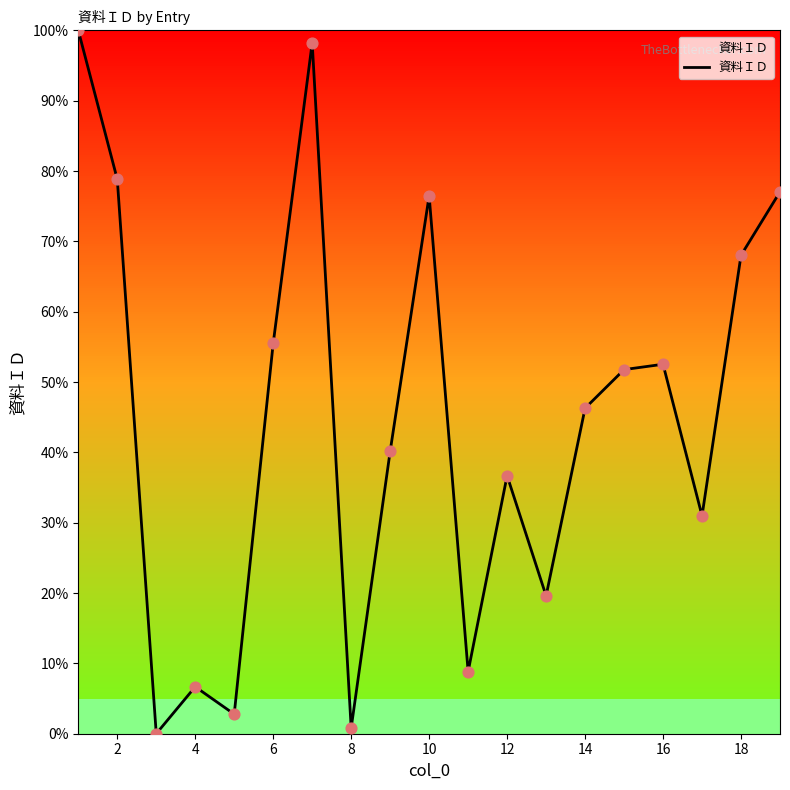

What is the difference between the maximum and minimum values?

100.0